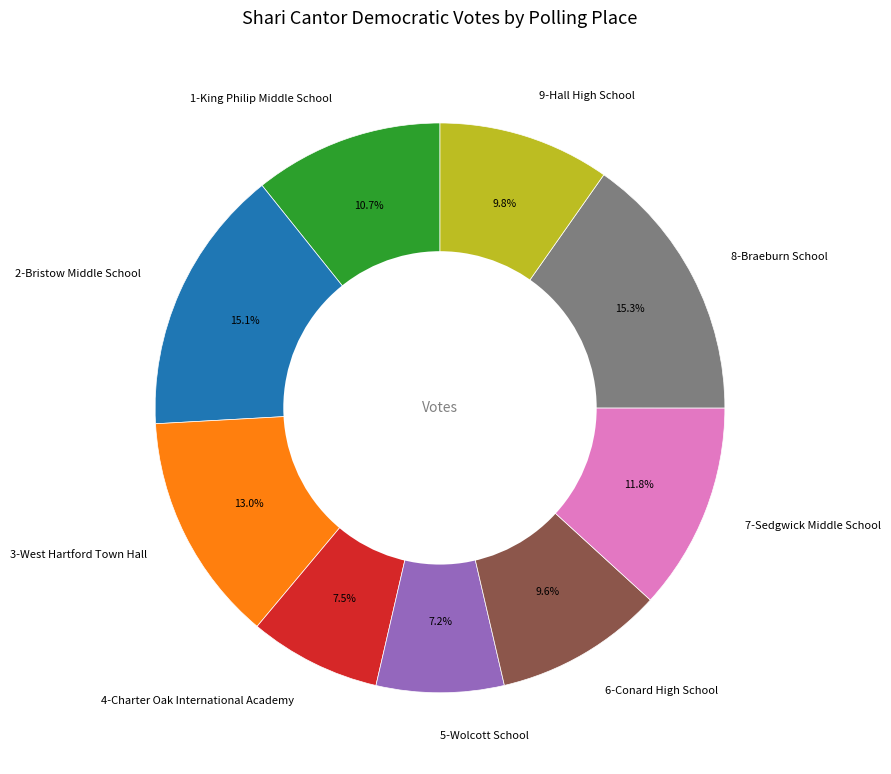

What percentage is the 6-Conard High School slice, to the nearest percent?

10%